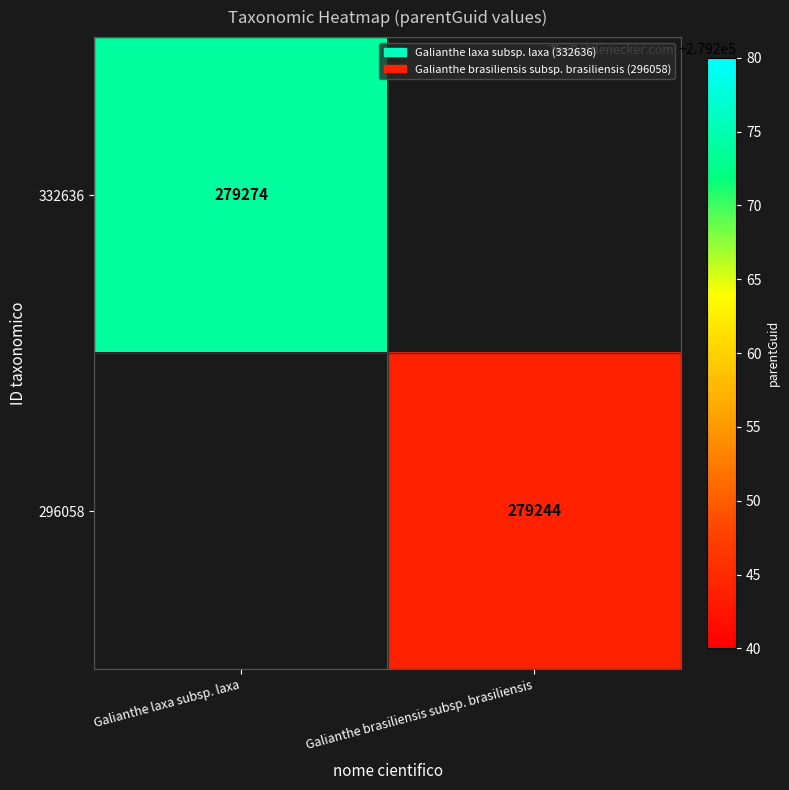

True or false: 332636 has a value of 279274 at Galianthe laxa subsp. laxa.

True